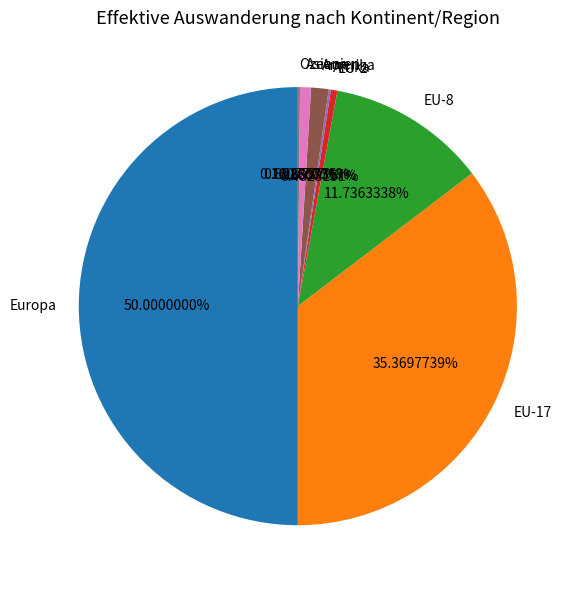

Which category has the biggest portion of the pie?

Europa